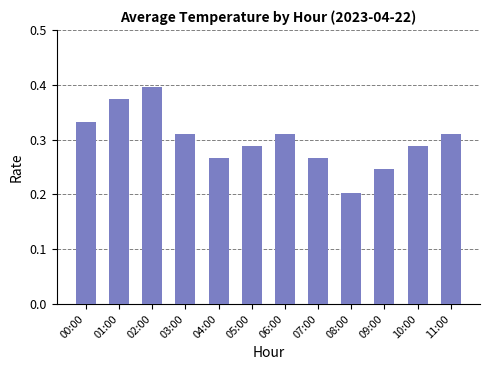

What is the sum of all values?

3.6